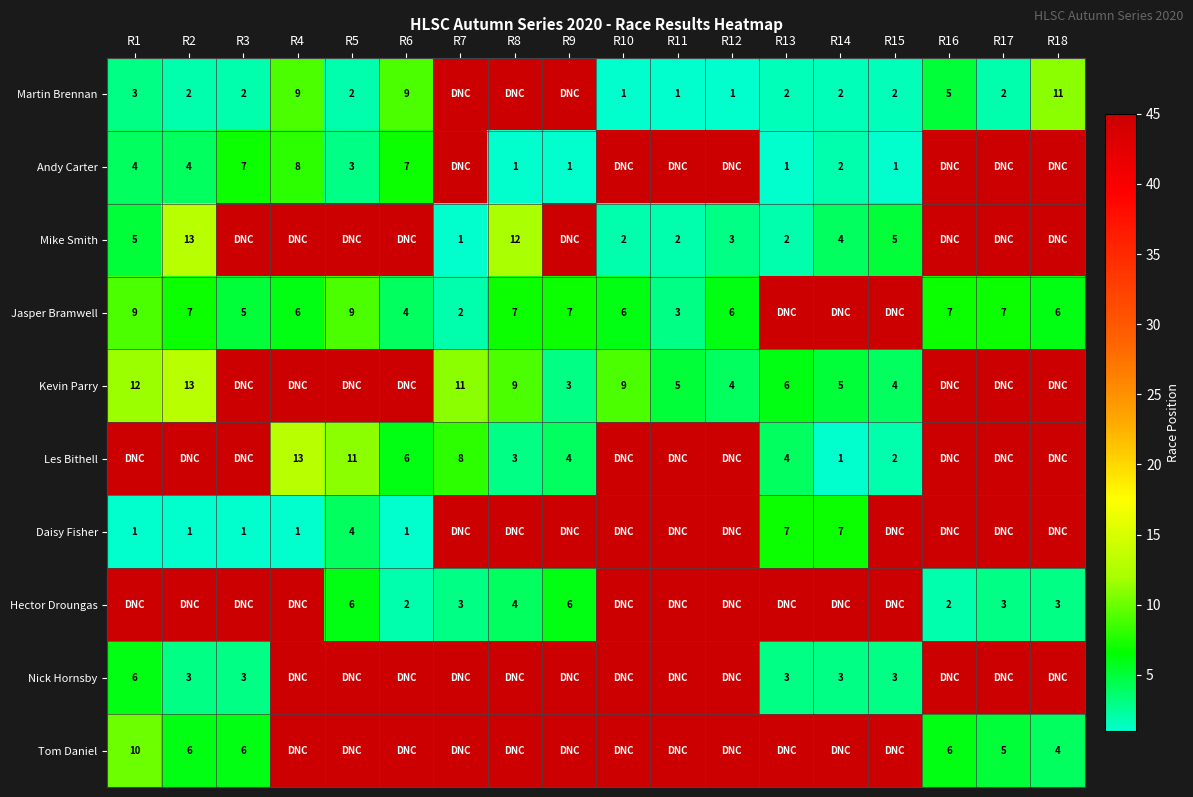

Is the value of Daisy Fisher at R5 greater than the value of Andy Carter at R15?

Yes